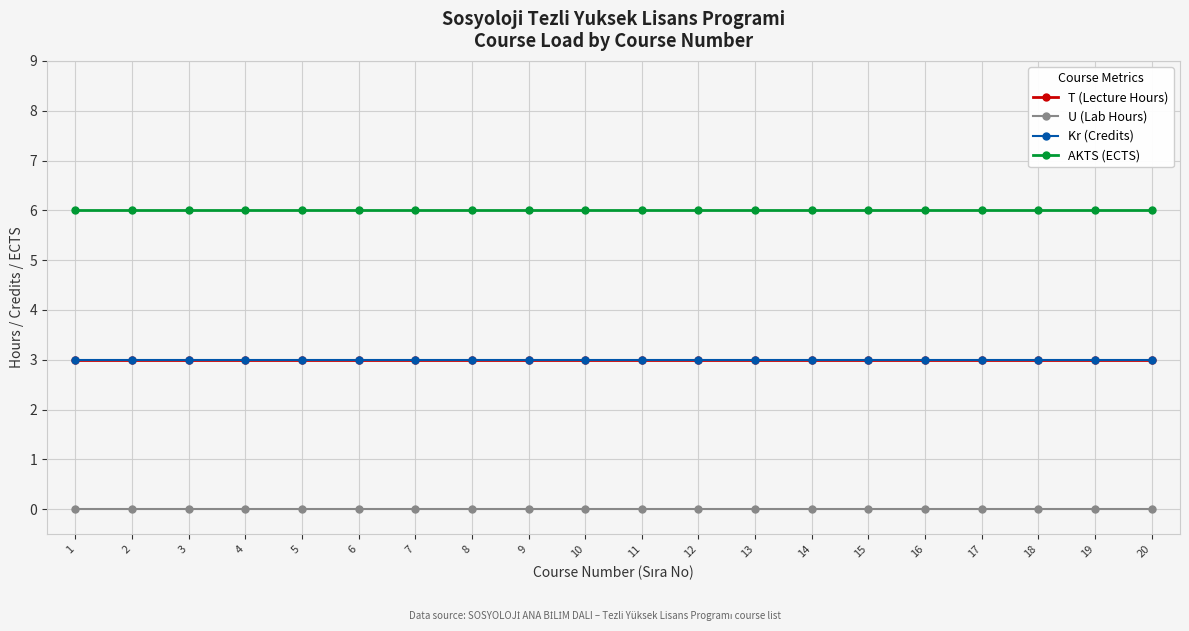

True or false: U (Lab Hours) and AKTS (ECTS) cross at least once.

False